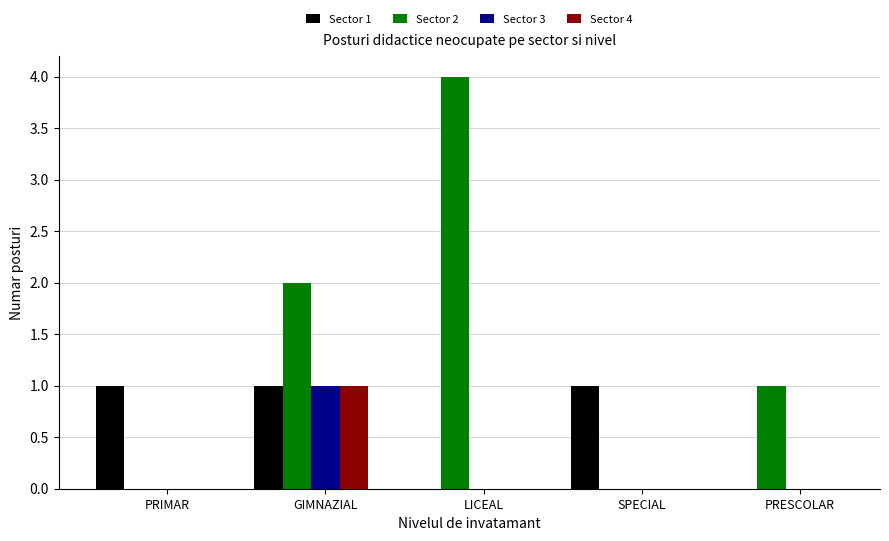

Which series has the largest total across all categories?

Sector 2